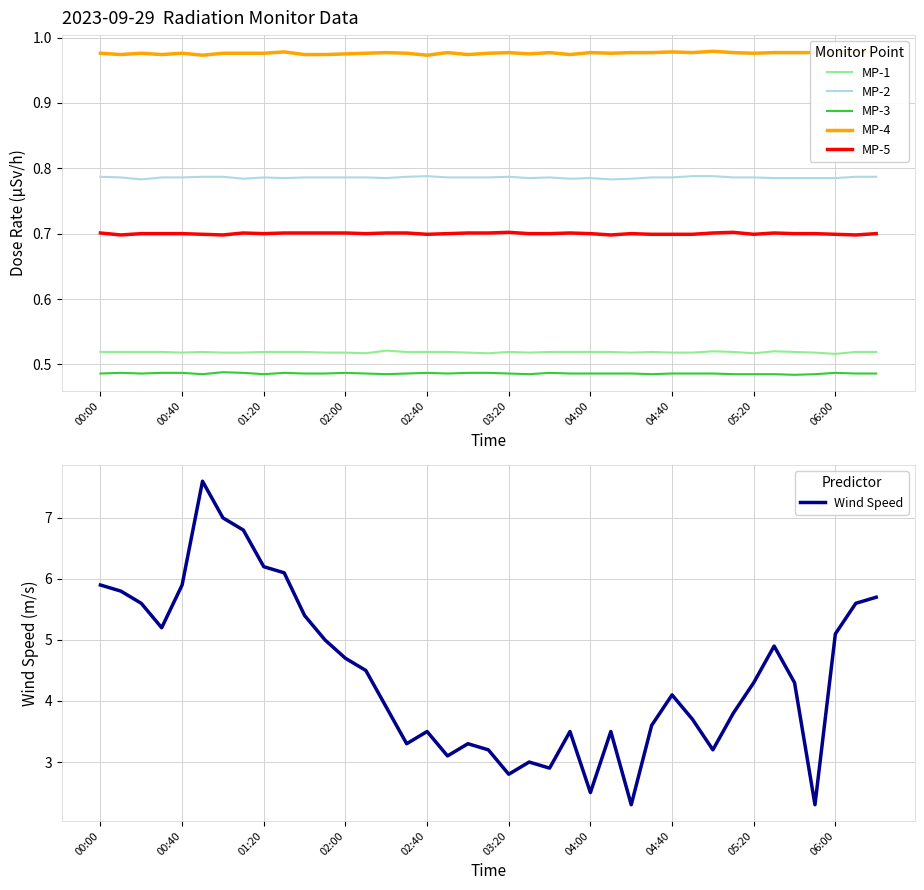

True or false: MP-5 and MP-2 intersect in this chart.

False